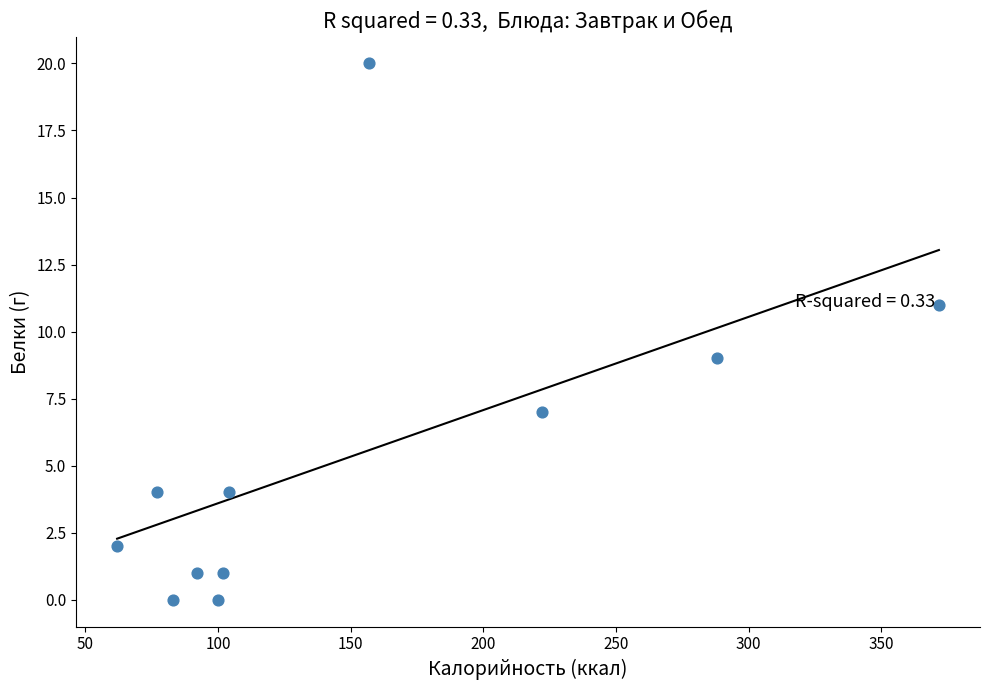

What is the range of Y values (max minus min)?

20